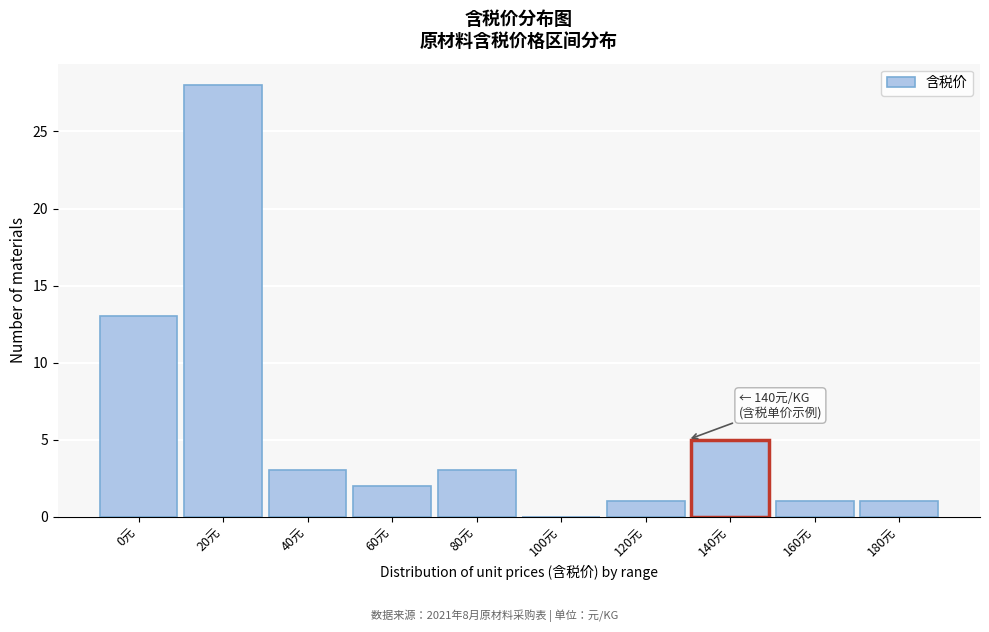

Reading left to right, transcribe all the data shown in this chart.

0元=13	20元=28	40元=3	60元=2	80元=3	100元=0	120元=1	140元=5	160元=1	180元=1